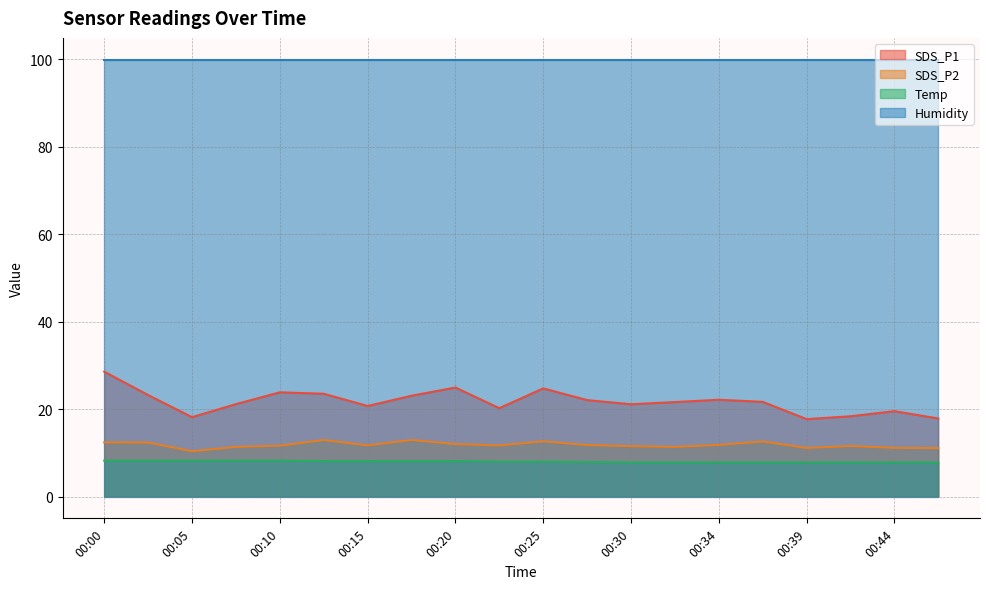

What is the total value across all series at 00:05?

136.6